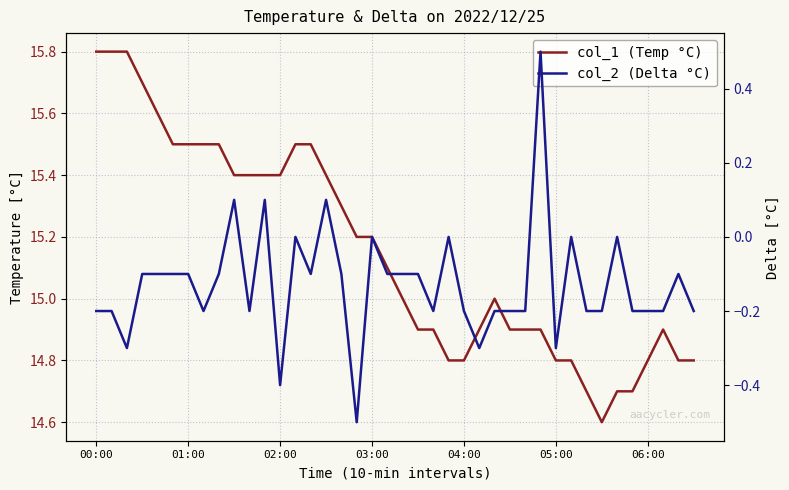

How many values in the col_2 series exceed 0?

4